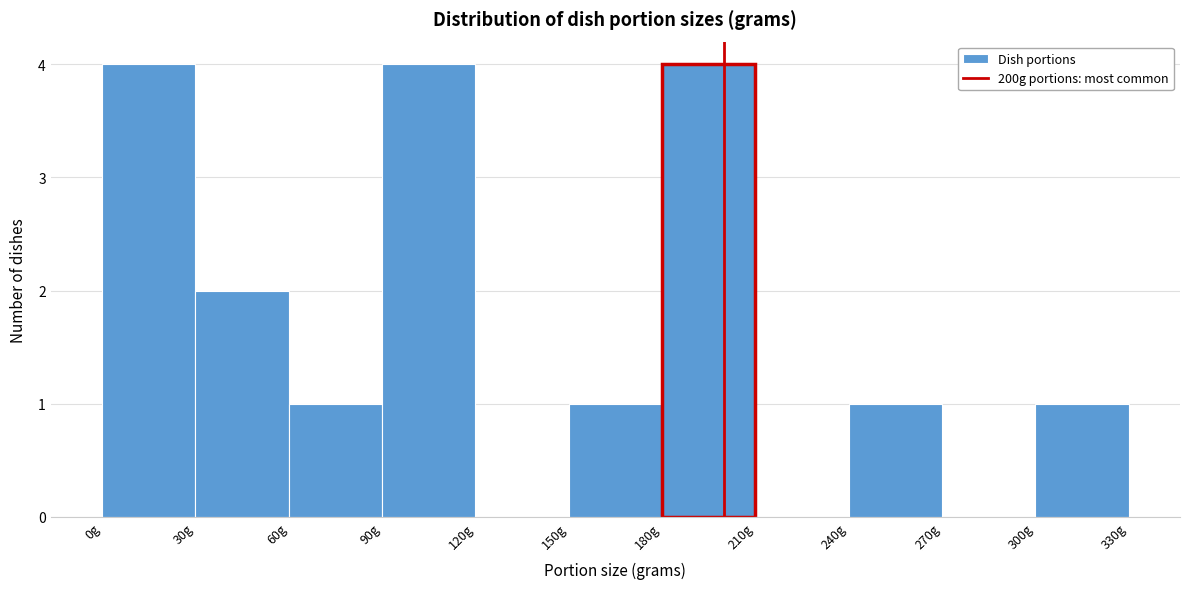

Reading left to right, transcribe this chart: for each bar, give the range it covers on the x-axis and its height. The values are not printed on the chart, so give them approximately, as read against the axis.

0 to 30: 4
30 to 60: 2
60 to 90: 1
90 to 120: 4
120 to 150: 0
150 to 180: 1
180 to 210: 4
210 to 240: 0
240 to 270: 1
270 to 300: 0
300 to 330: 1